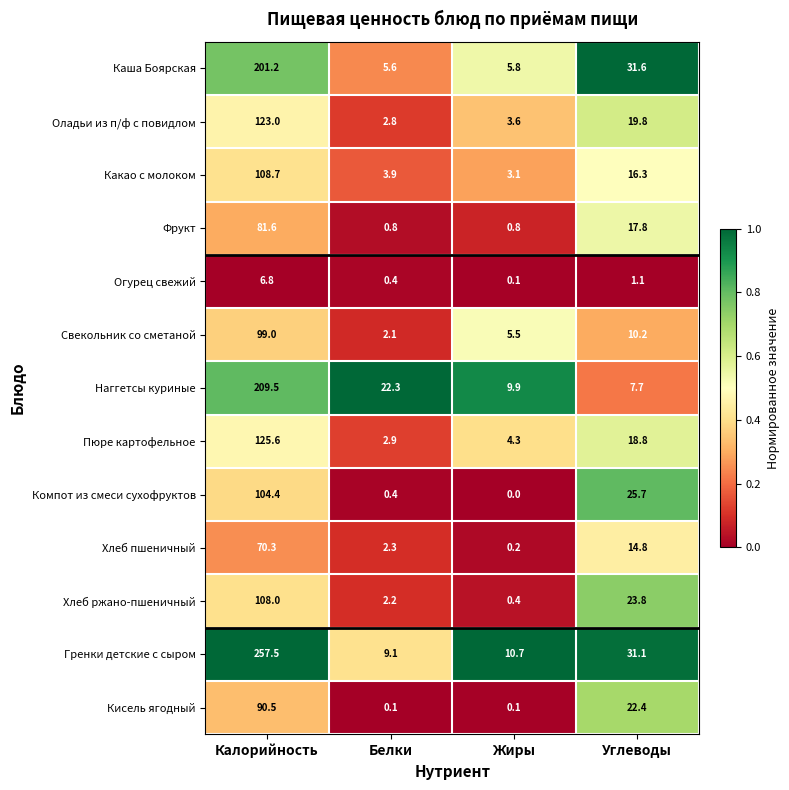

Which label corresponds to the largest value in the chart?

Калорийность